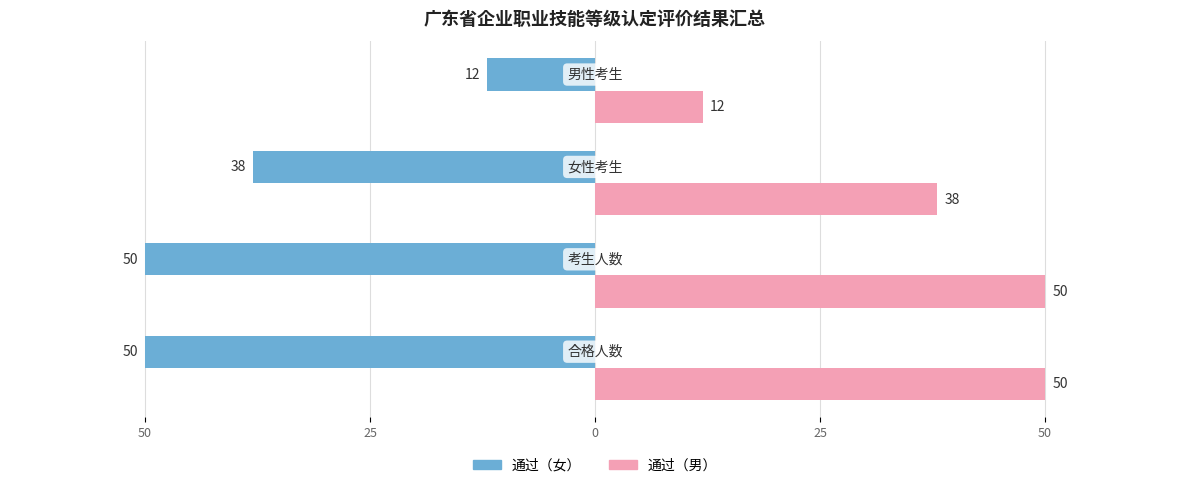

What are all the series names shown in the legend?

通过（女）, 通过（男）